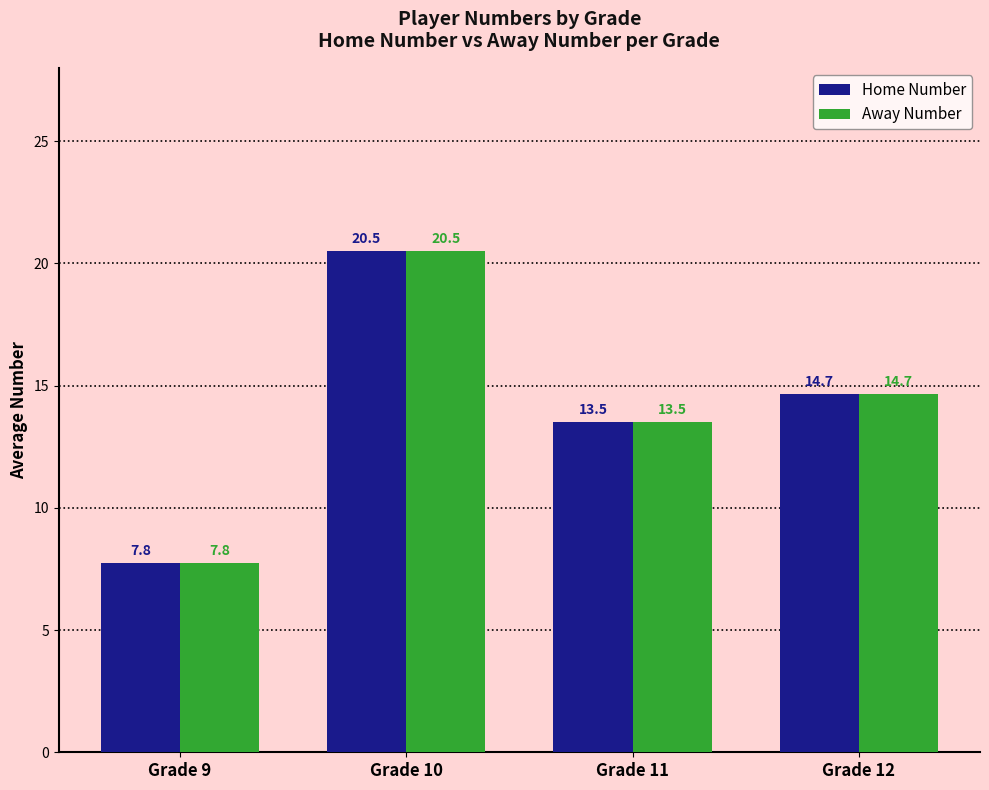

What is the difference between the Away Number values at Grade 10 and Grade 12?

5.8